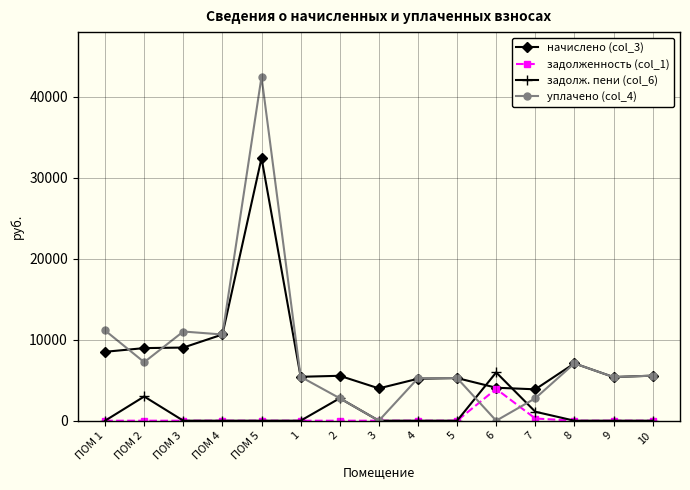

In начислено (col_3), how many points are higher than both neighbors (excluding endpoints)?

4